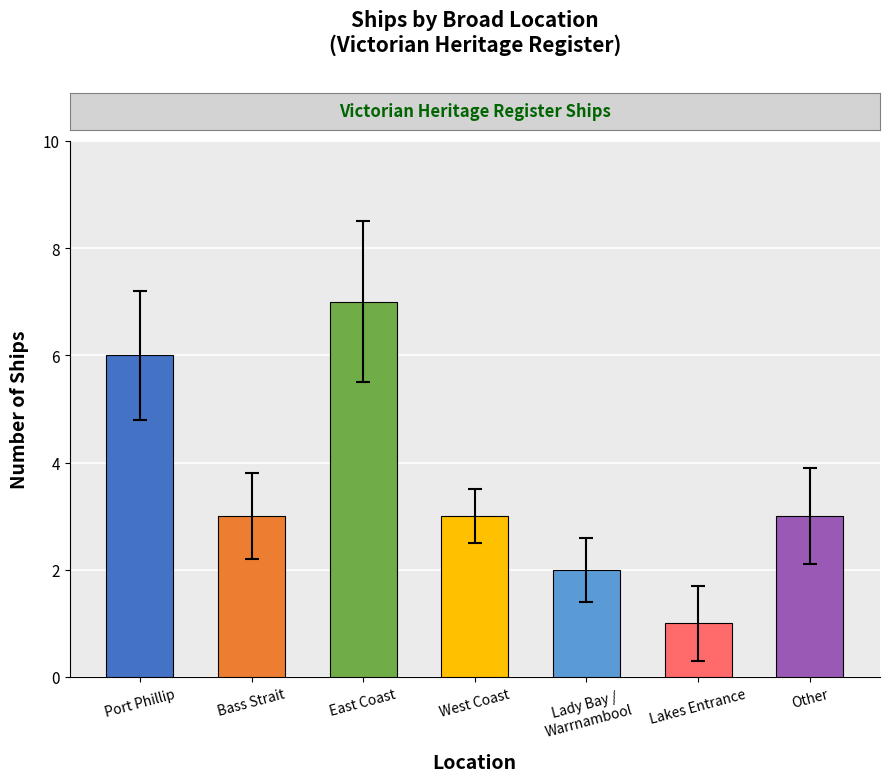

The value at Bass Strait is 4. True or false?

False